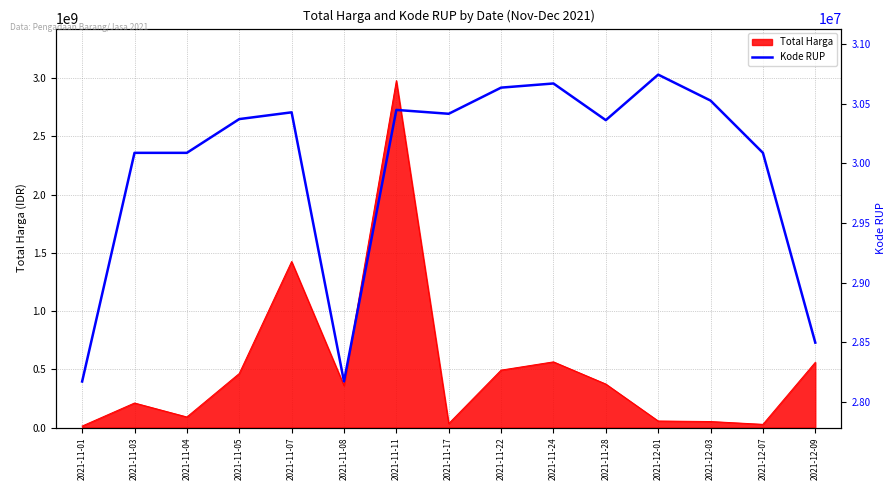

What is the label of the 9th point from the left?

2021-11-22